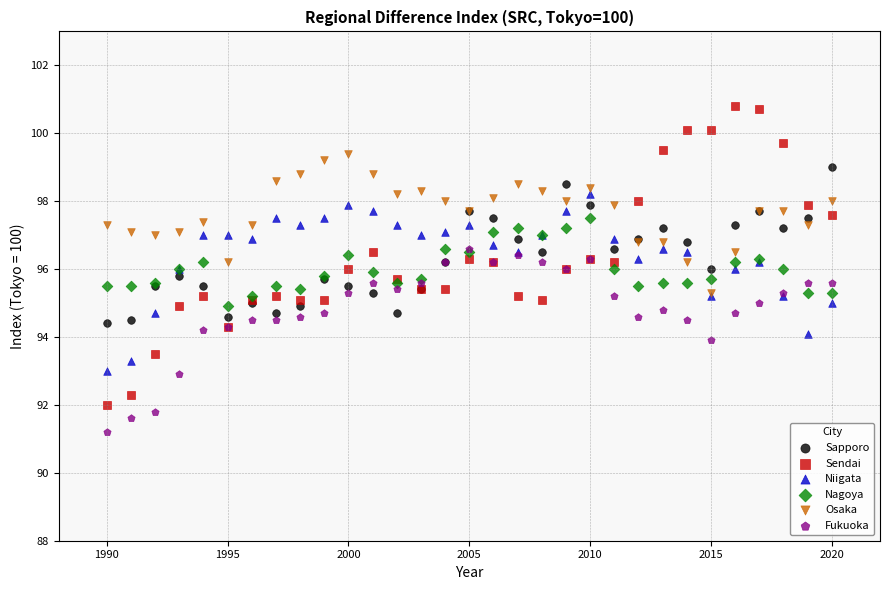

What are all the series names shown in the legend?

Sapporo, Sendai, Niigata, Nagoya, Osaka, Fukuoka